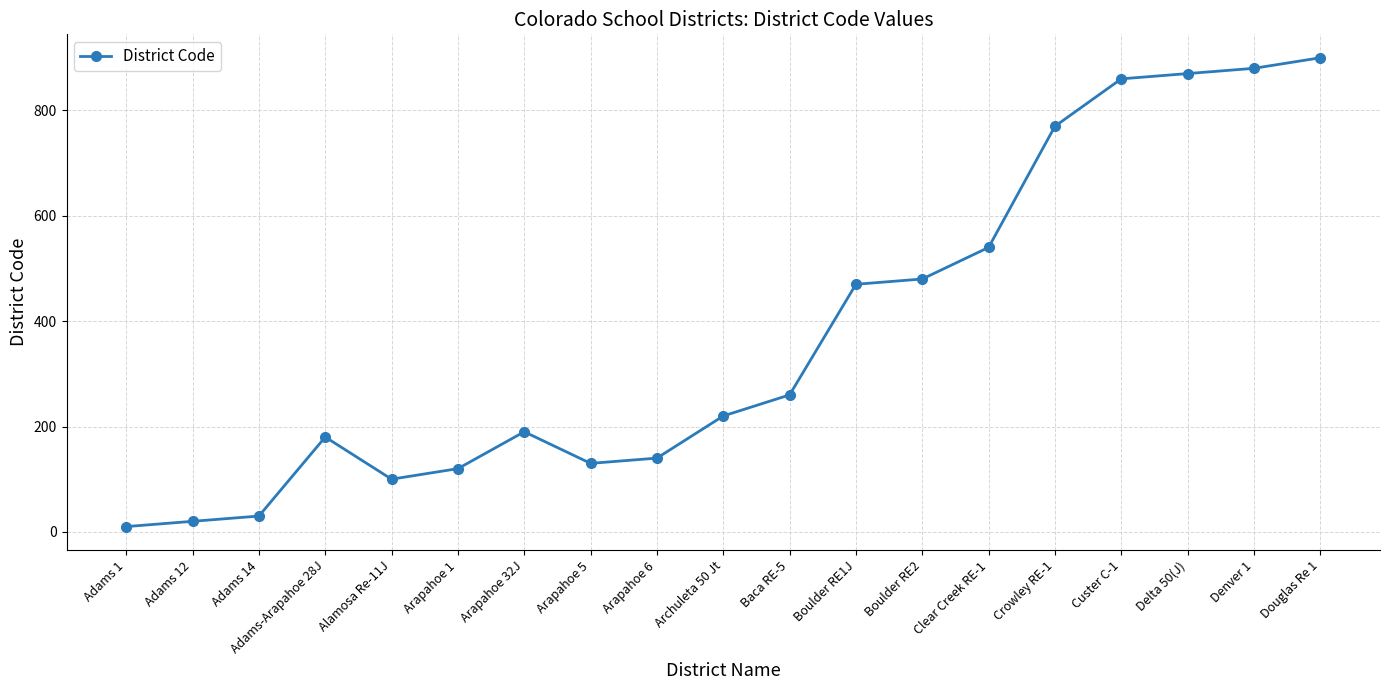

Reading left to right, extract all data points from this chart.

Adams 1=10	Adams 12=20	Adams 14=30	Adams-Arapahoe 28J=180	Alamosa Re-11J=100	Arapahoe 1=120	Arapahoe 32J=190	Arapahoe 5=130	Arapahoe 6=140	Archuleta 50 Jt=220	Baca RE-5=260	Boulder RE1J=470	Boulder RE2=480	Clear Creek RE-1=540	Crowley RE-1=770	Custer C-1=860	Delta 50(J)=870	Denver 1=880	Douglas Re 1=900